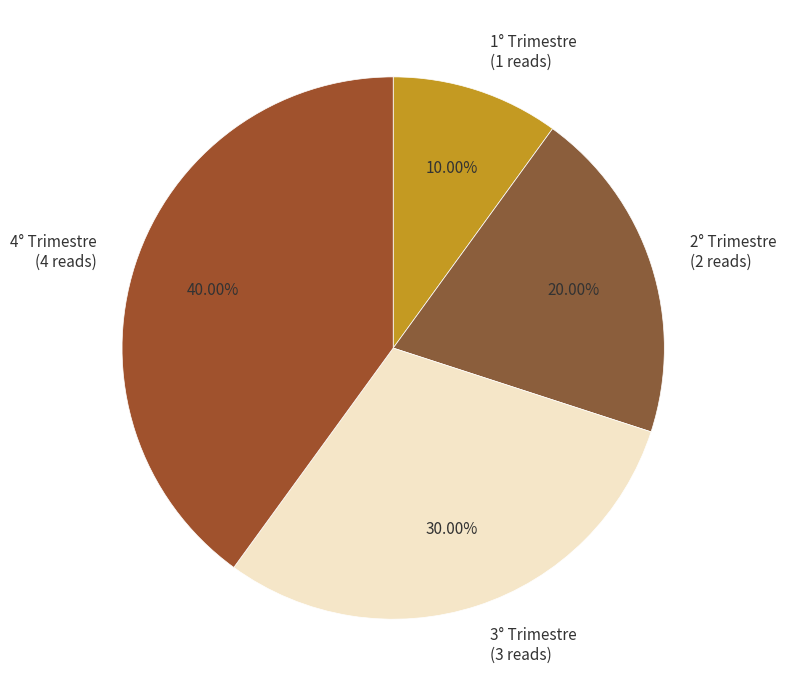

Which has a higher value, 1° Trimestre or 4° Trimestre?

4° Trimestre